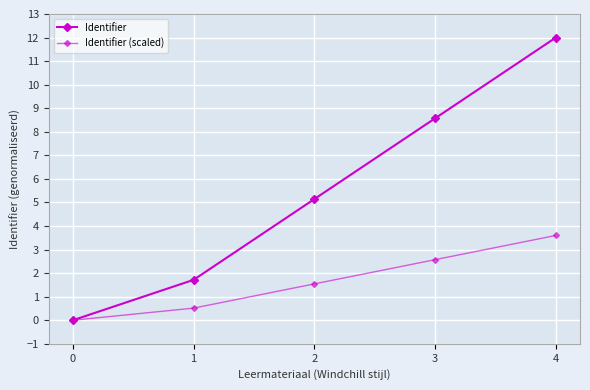

Reading right to left, what are all the values shown in this chart?

Identifier: 4=12.0	3=8.6	2=5.1	1=1.7	0=0.0
Identifier (scaled): 4=3.6	3=2.6	2=1.5	1=0.5	0=0.0